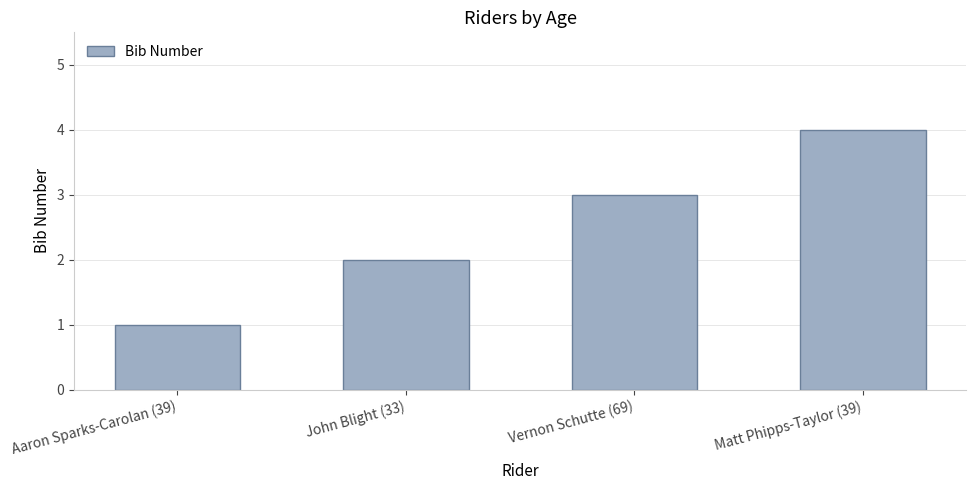

The value at Matt Phipps-Taylor (39) is 6. True or false?

False